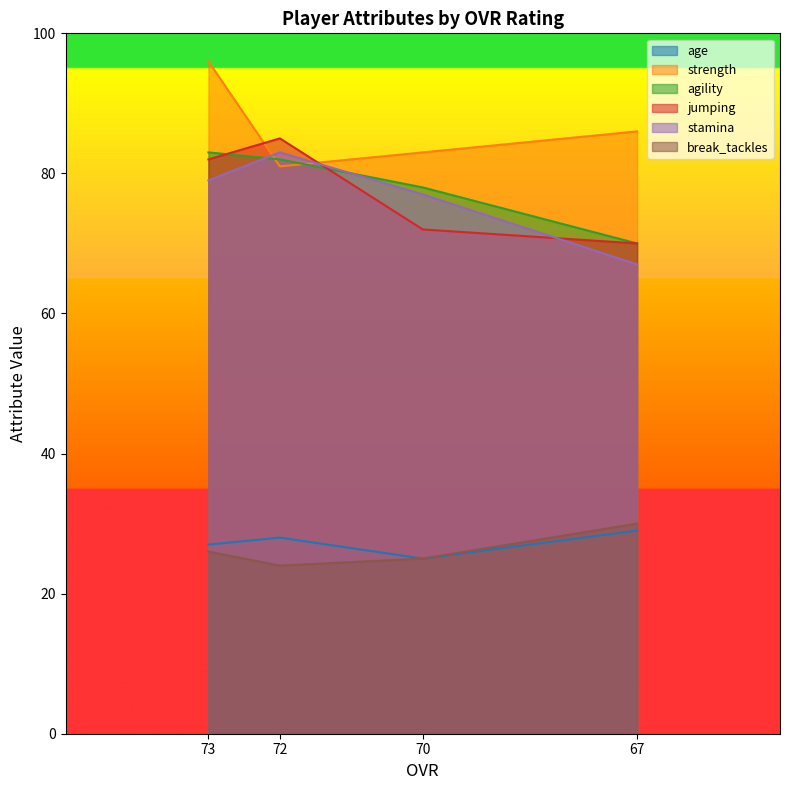

True or false: age has more than 1 points higher than both neighbors.

False